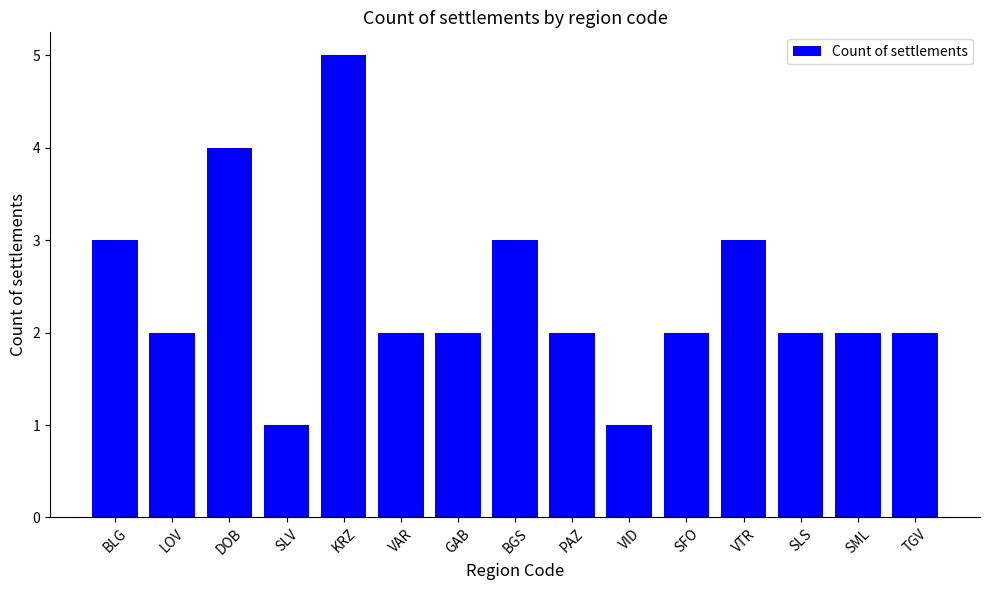

What is the smallest value displayed?

1